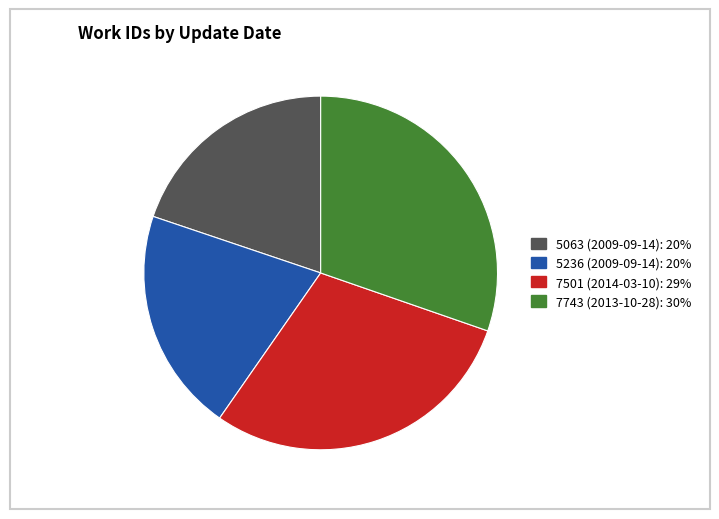

Does any single category account for the majority?

No